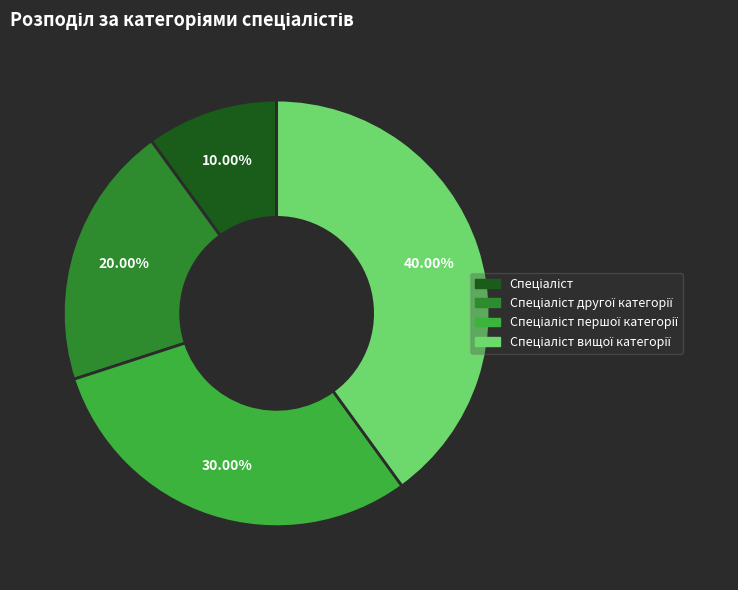

Is there a majority slice in this chart?

No